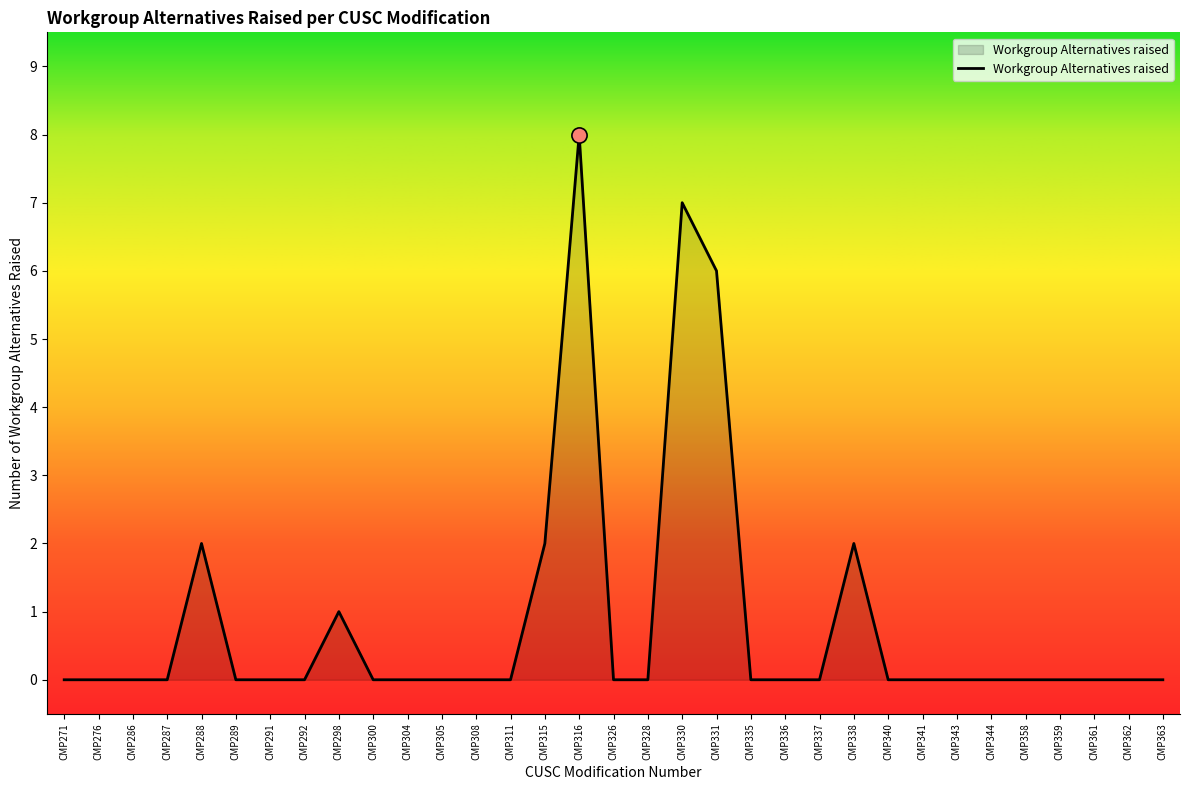

What is the change in value from CMP288 to CMP289?

-2